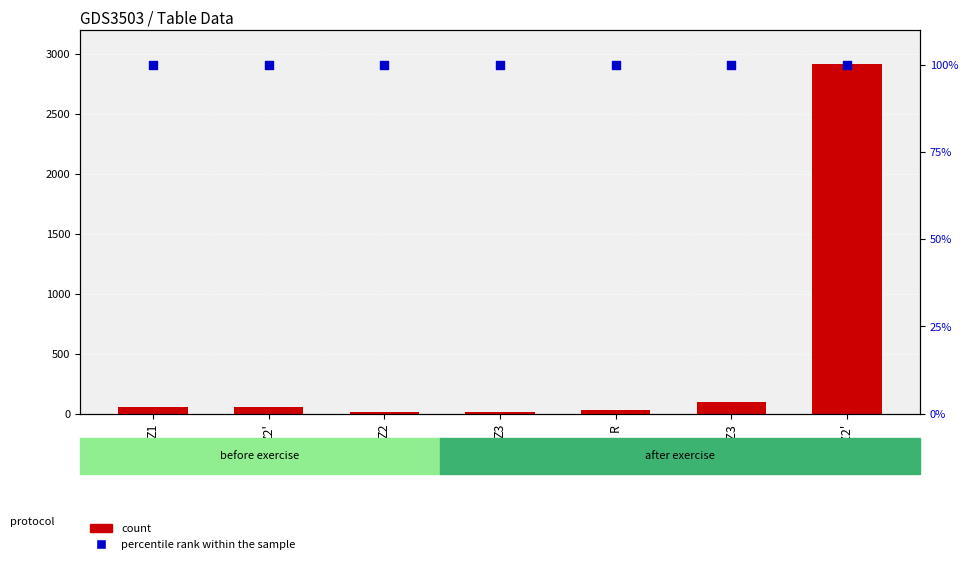

At which category is the sum across all series the highest?

Z1*Z2'